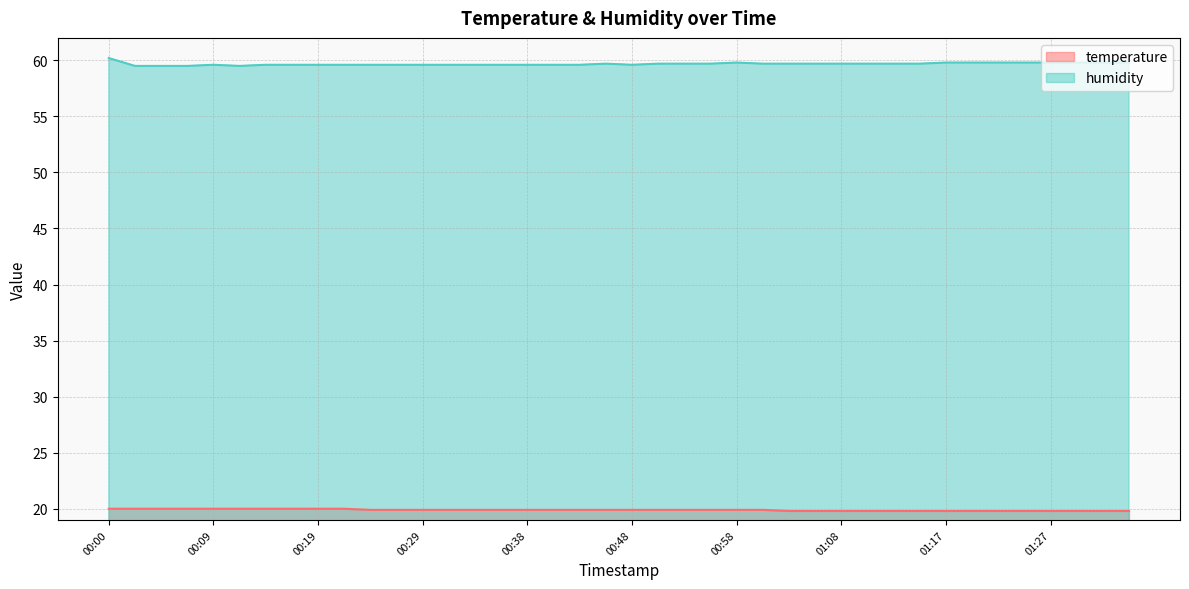

At which category is the sum across all series the highest?

00:00